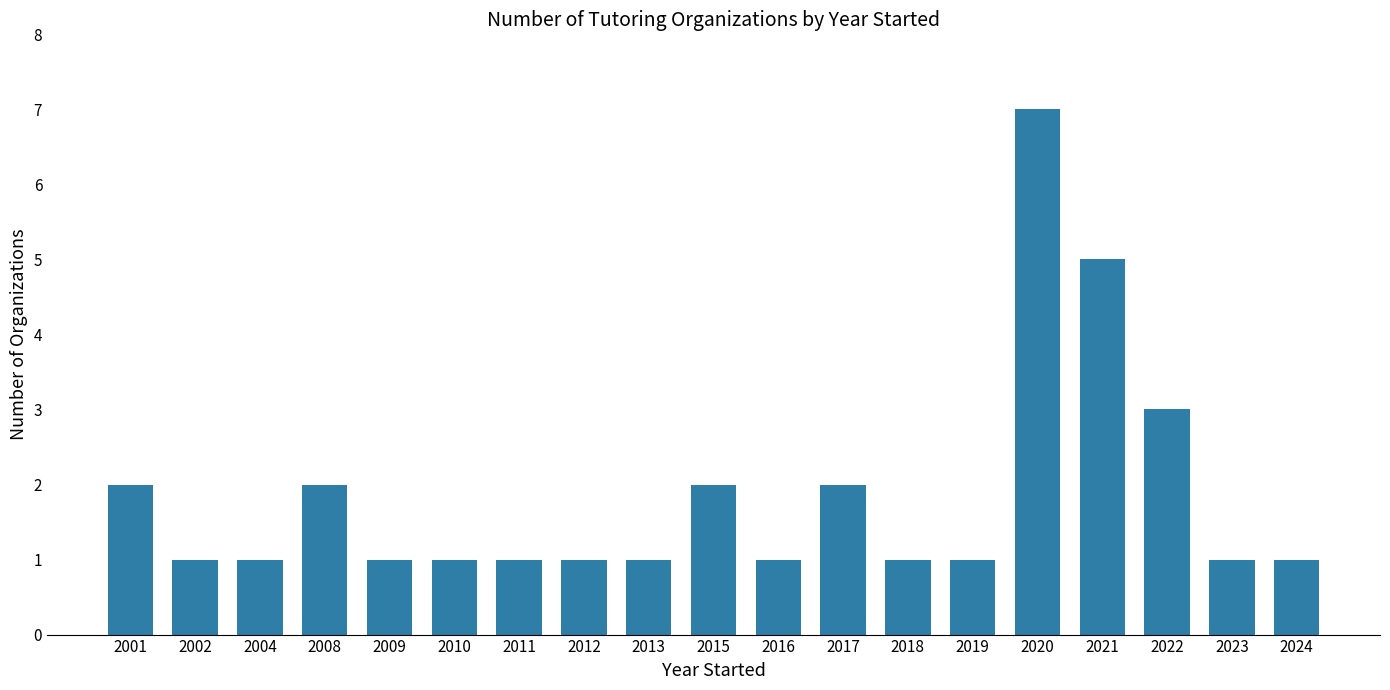

Is it true that the value at 2020 is 12?

False